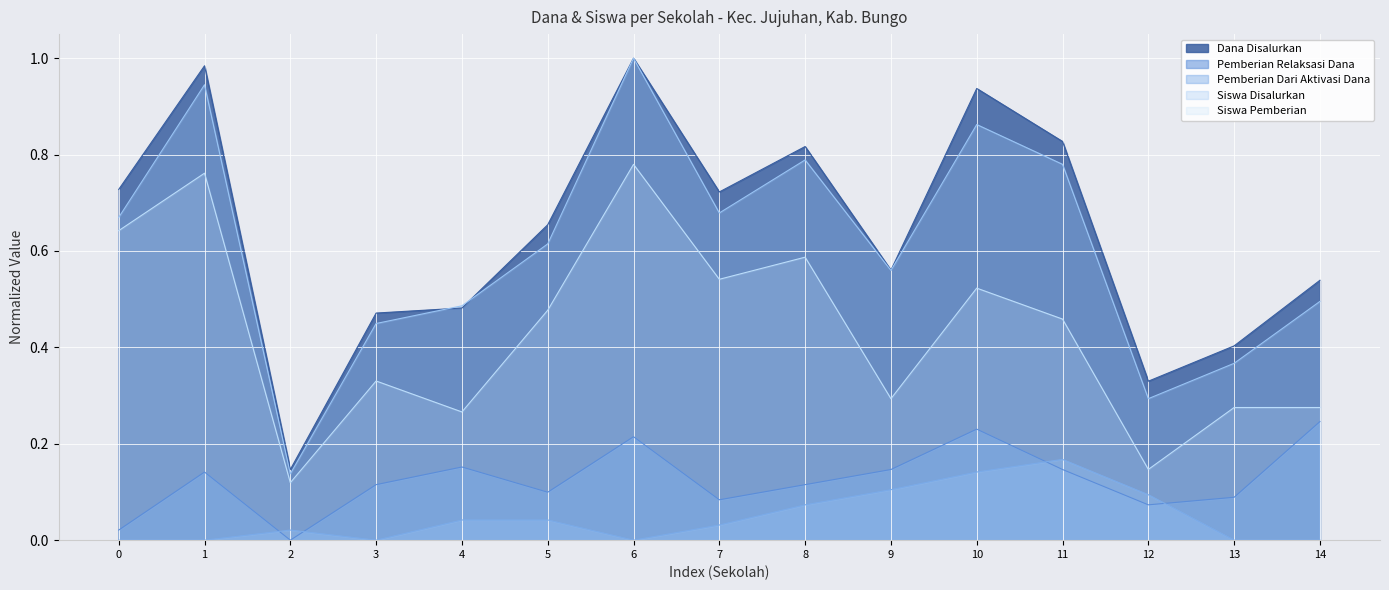

At 1, list the series in order from largest to smallest.

Dana Disalurkan, Siswa Disalurkan, Siswa Pemberian, Pemberian Relaksasi Dana, Pemberian Dari Aktivasi Dana